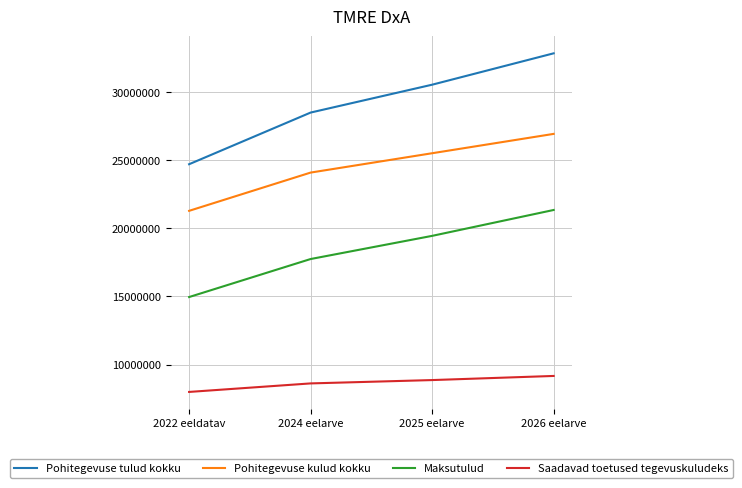

What is the average value of the Pohitegevuse kulud kokku series?

24458070